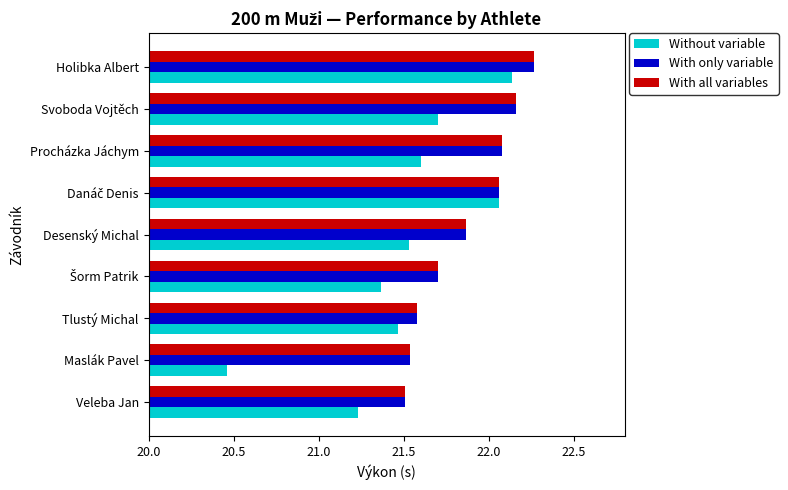

At how many categories does at least one series exceed 21?

9